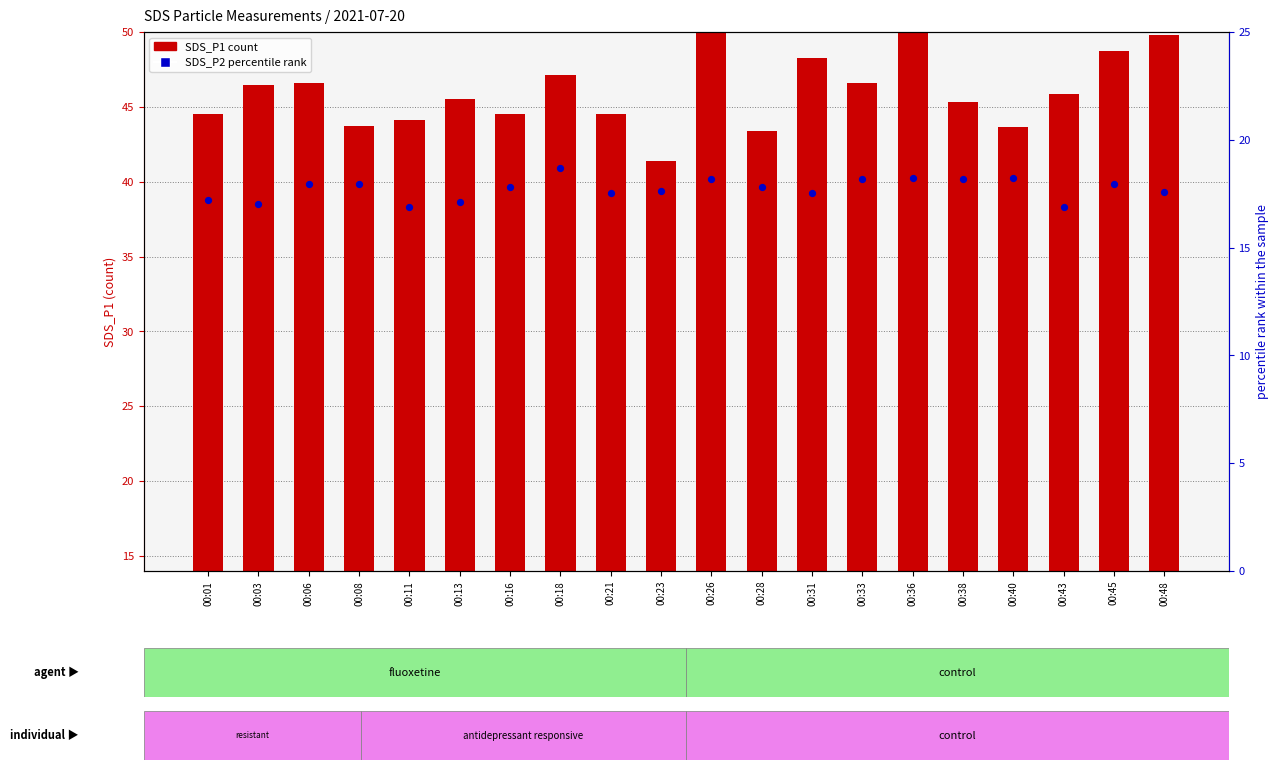

At how many categories does at least one series exceed 46?

1